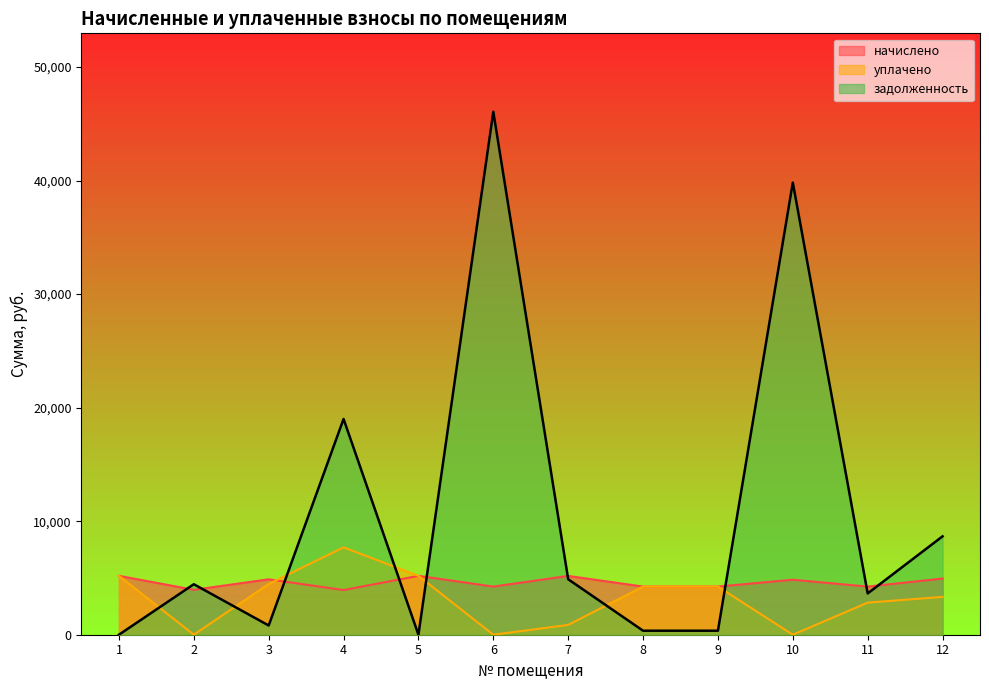

How many lines are shown in the chart?

3